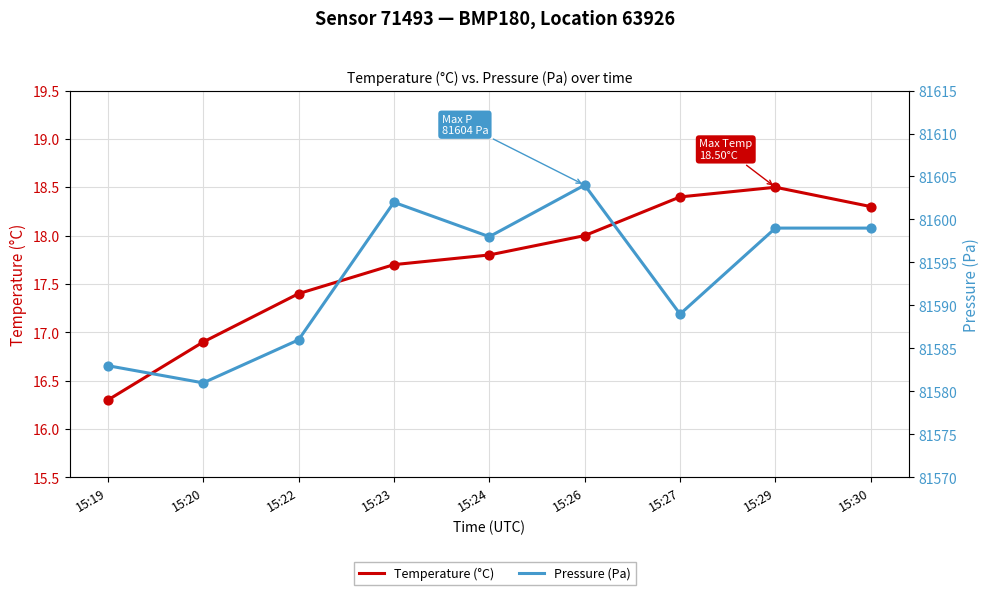

What is the total value across all series at 15:27?

81607.4